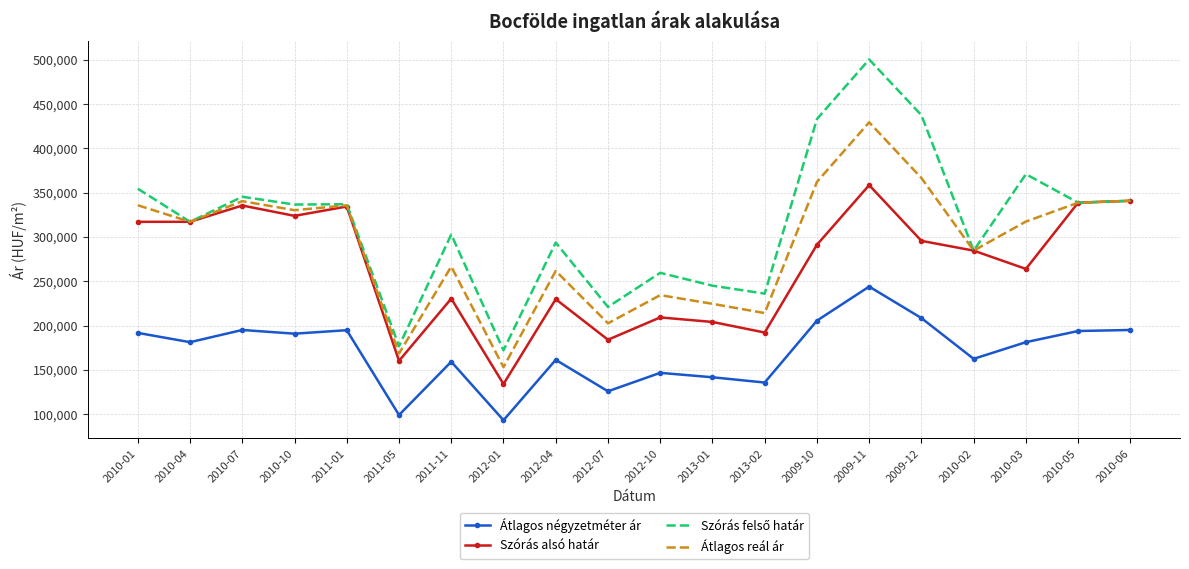

What is the highest value of the Átlagos négyzetméter ár series?

243965